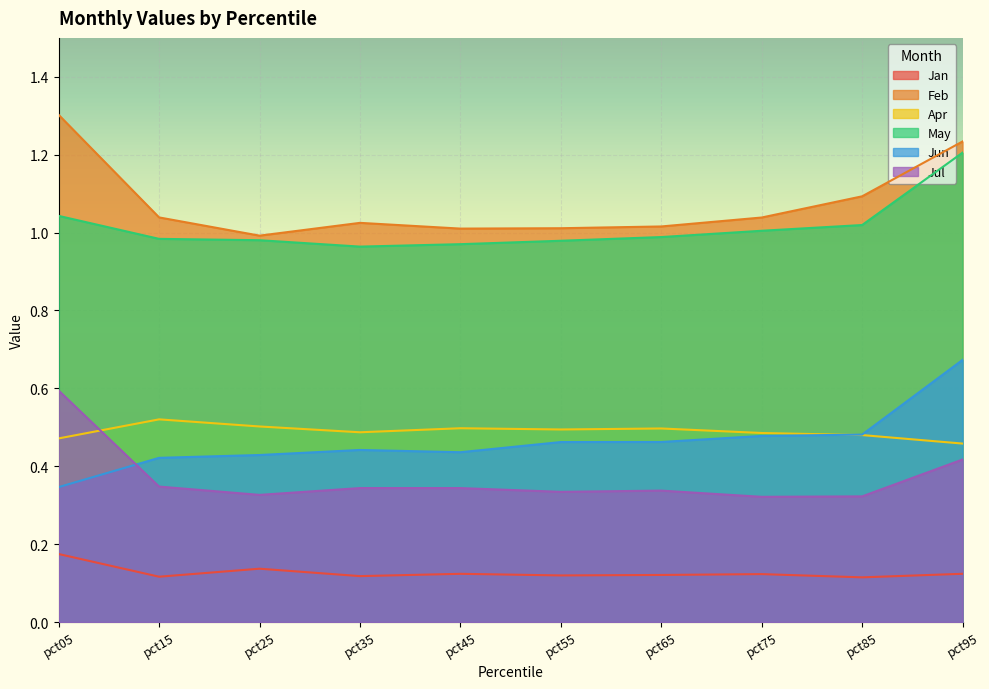

Which series changed the most between pct15 and pct85?

Jun